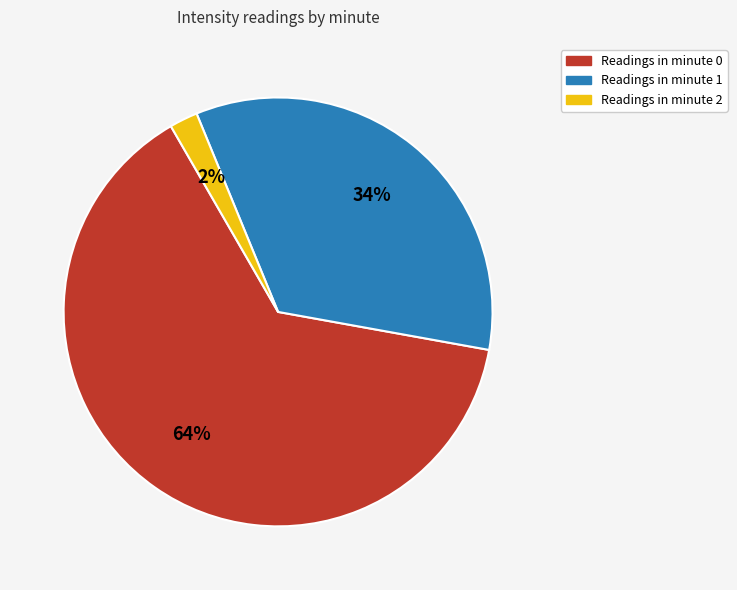

How many segments does this pie chart have?

3